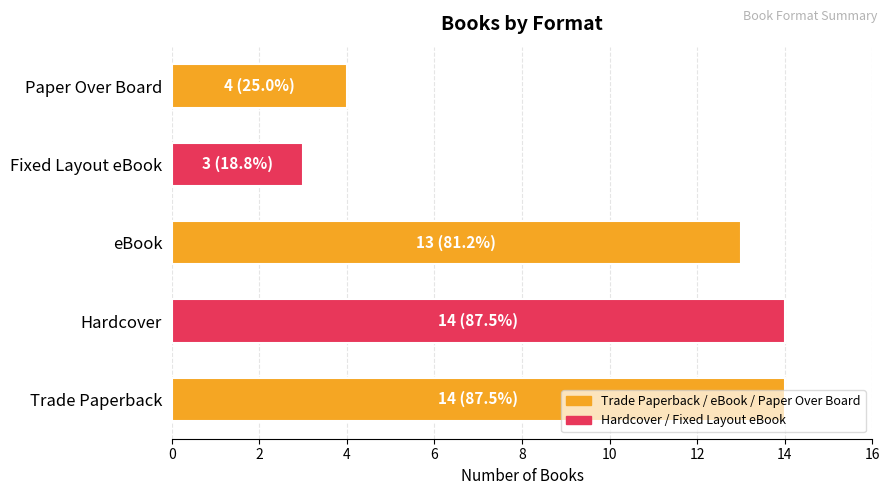

What is the greatest value displayed?

14